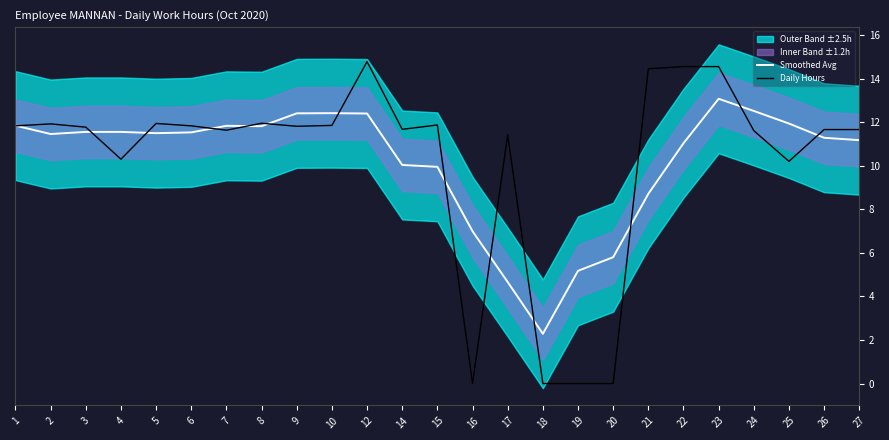

The Smoothed Avg series shows 16.8 at 6. True or false?

False